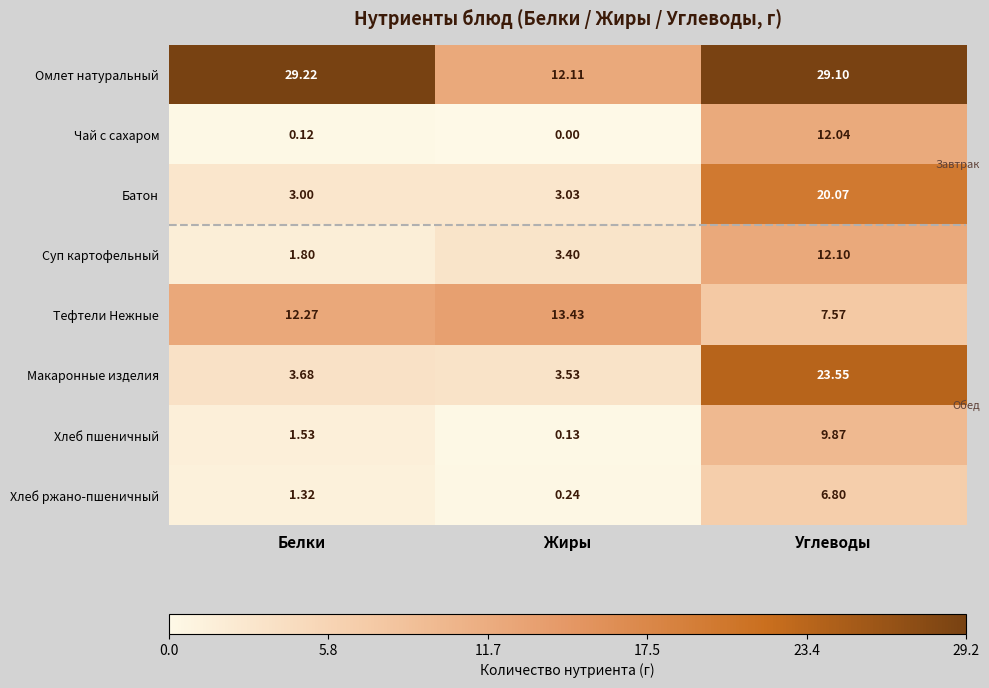

Which category has the lowest value across all series?

Жиры